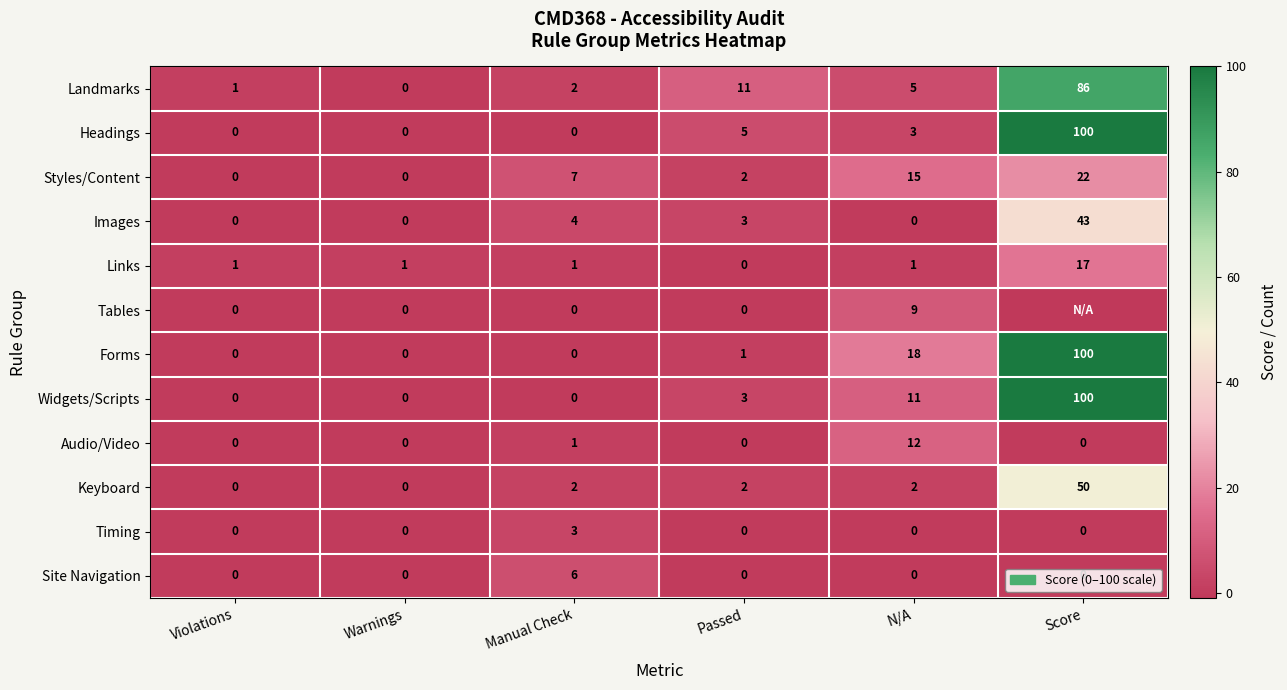

At which category is the sum across all series the highest?

Score